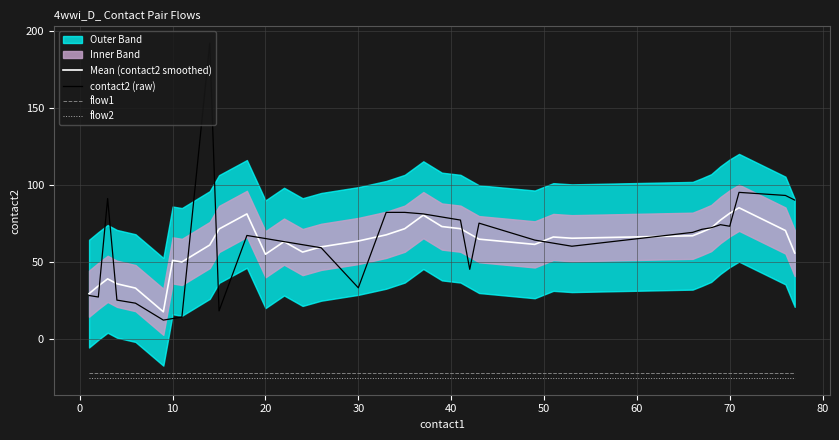

True or false: flow2 and contact2 (raw) intersect in this chart.

False